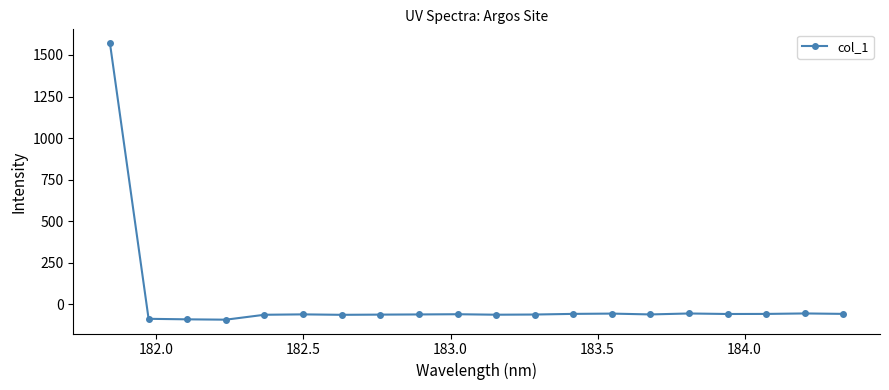

True or false: there are more than 2 points higher than both neighbors.

True